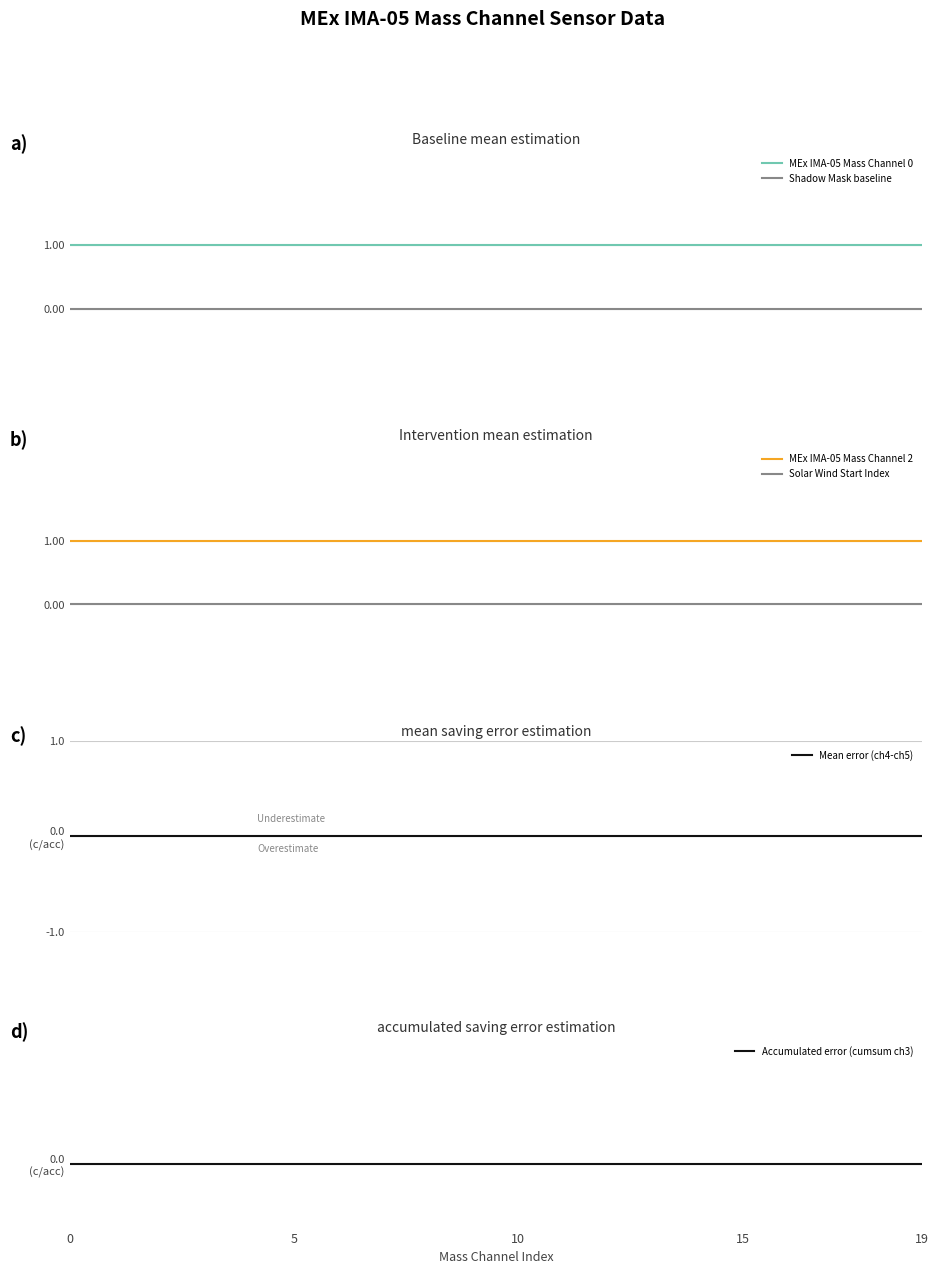

What is the spread (max minus min) of values at 19?

1